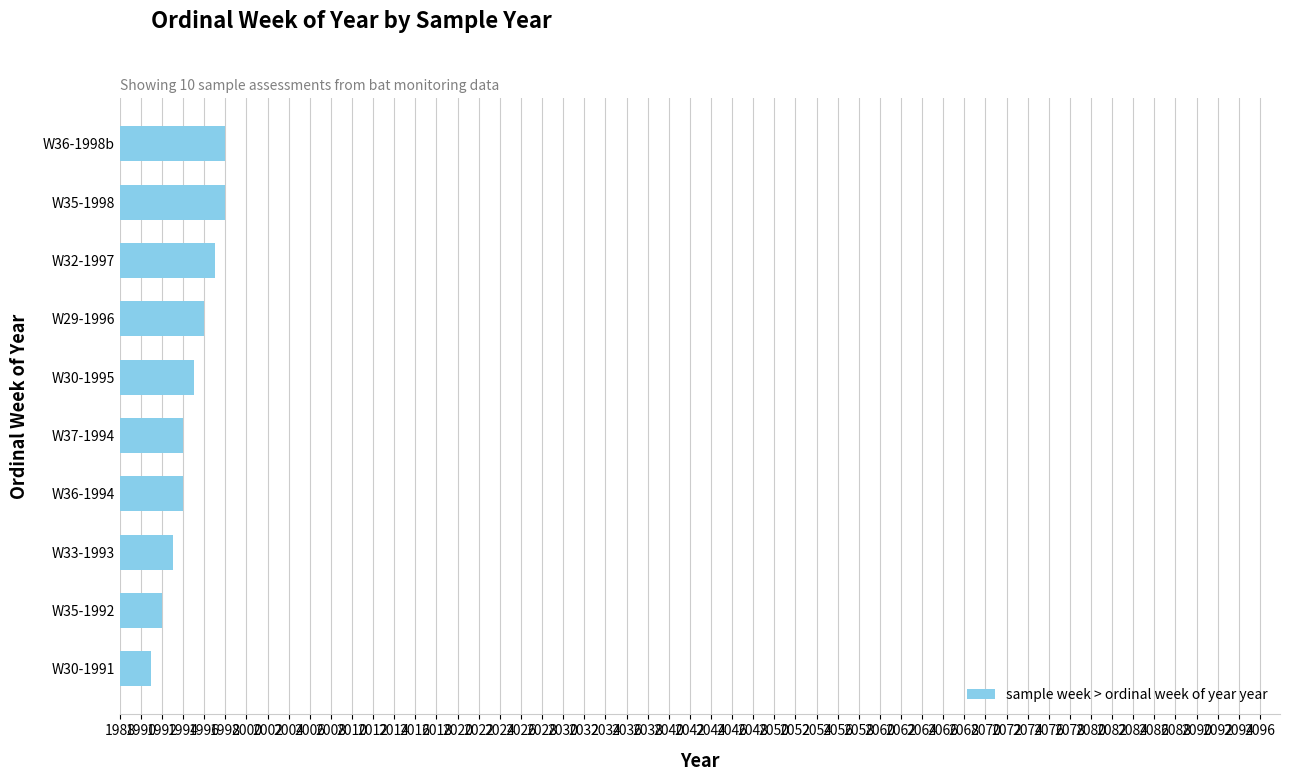

Count the number of data series in this chart.

1